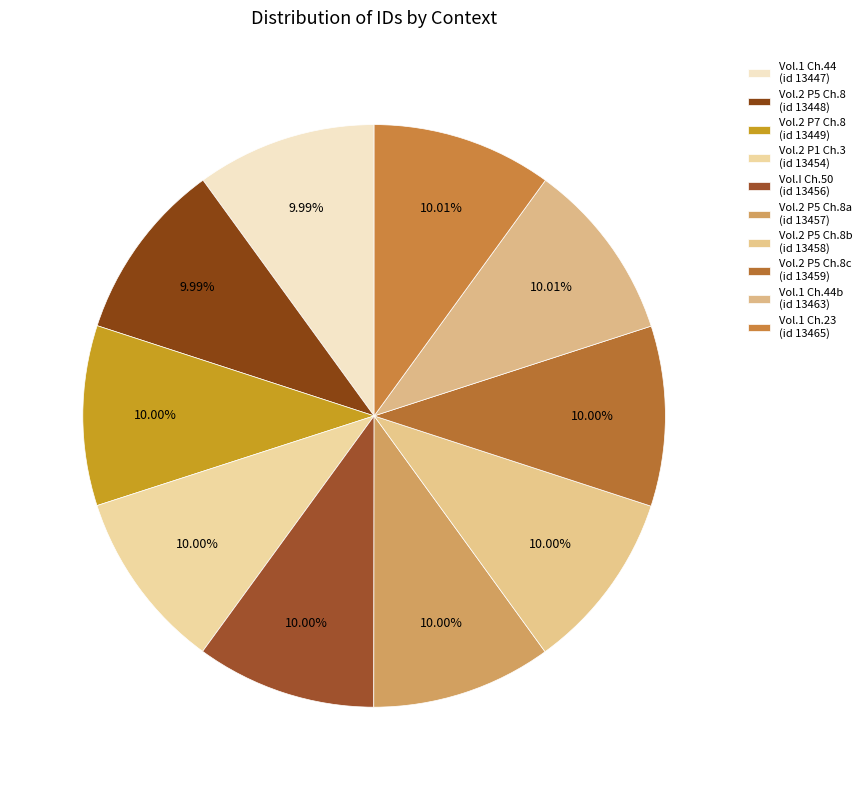

How many segments does this pie chart have?

10